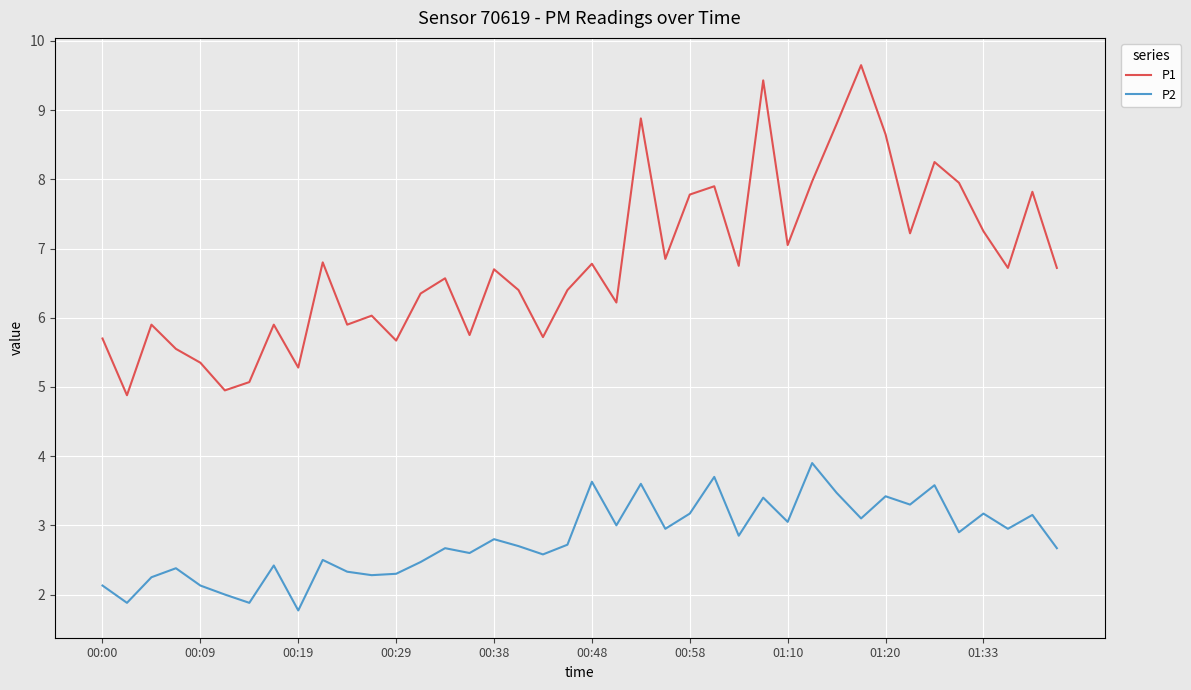

What is the average value of the P1 series?

6.8